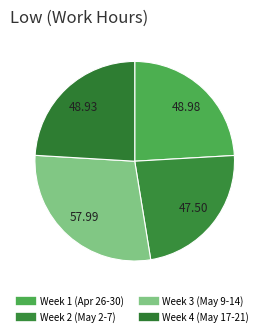

How many slices are in this pie chart?

4